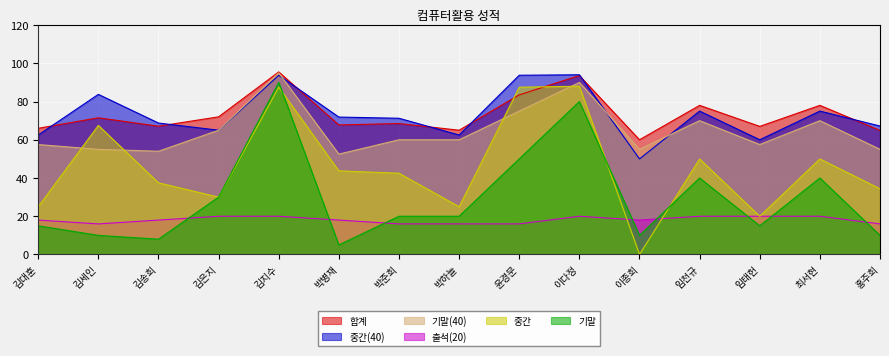

At which category does the chart reach its minimum across all series?

이종희